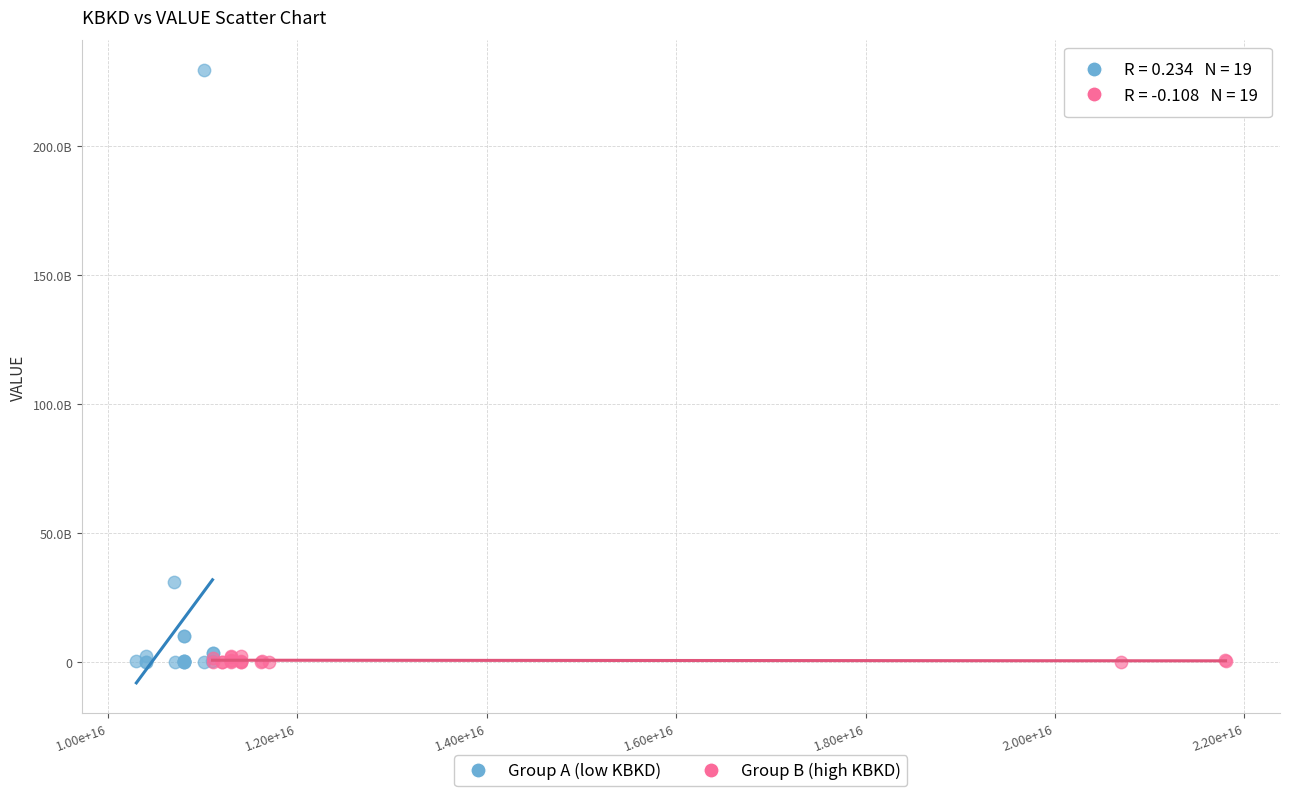

Which series reaches the maximum Y coordinate?

Group A (low KBKD)